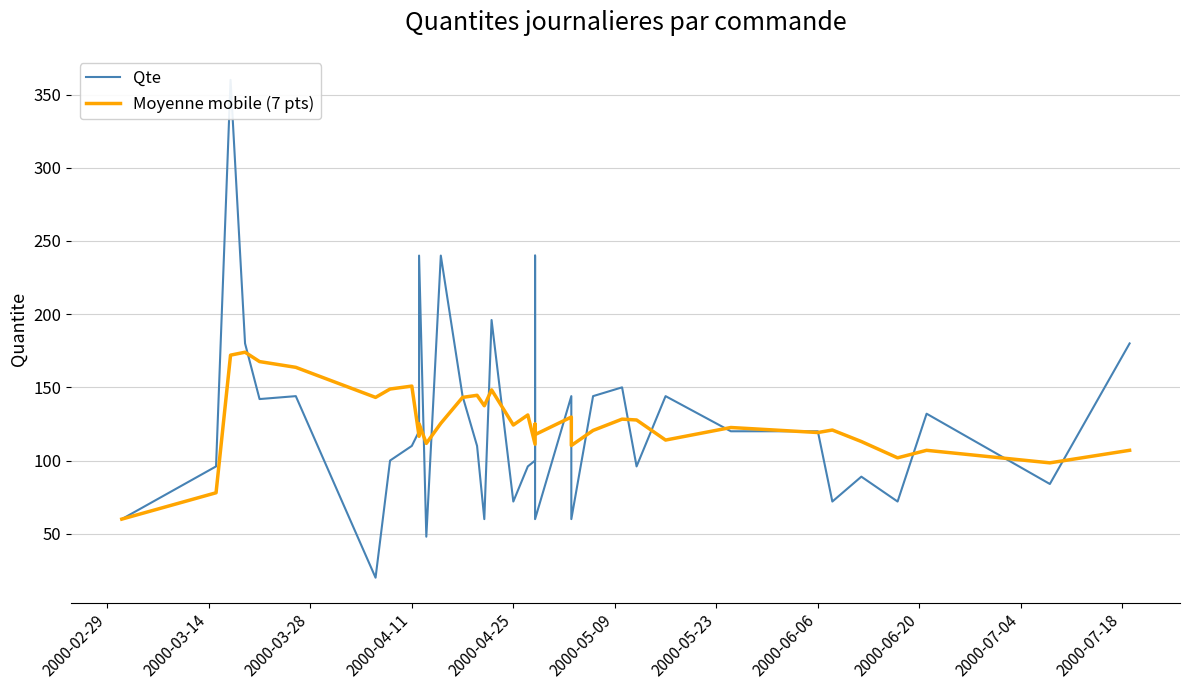

The value of Qte at 34 is 50.4. True or false?

False